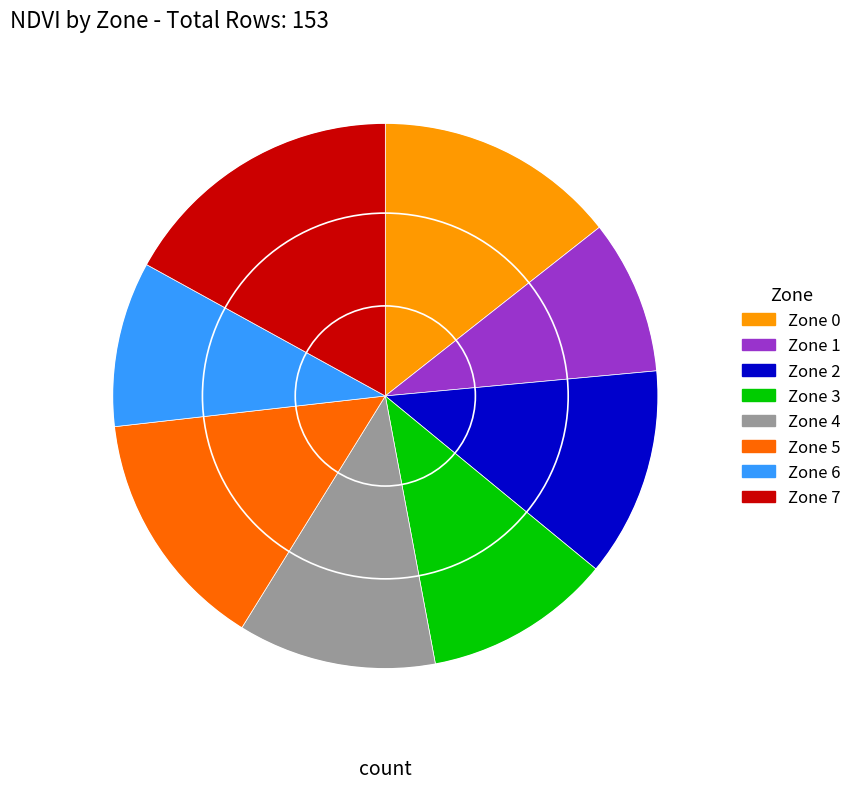

How many slices are in this pie chart?

8